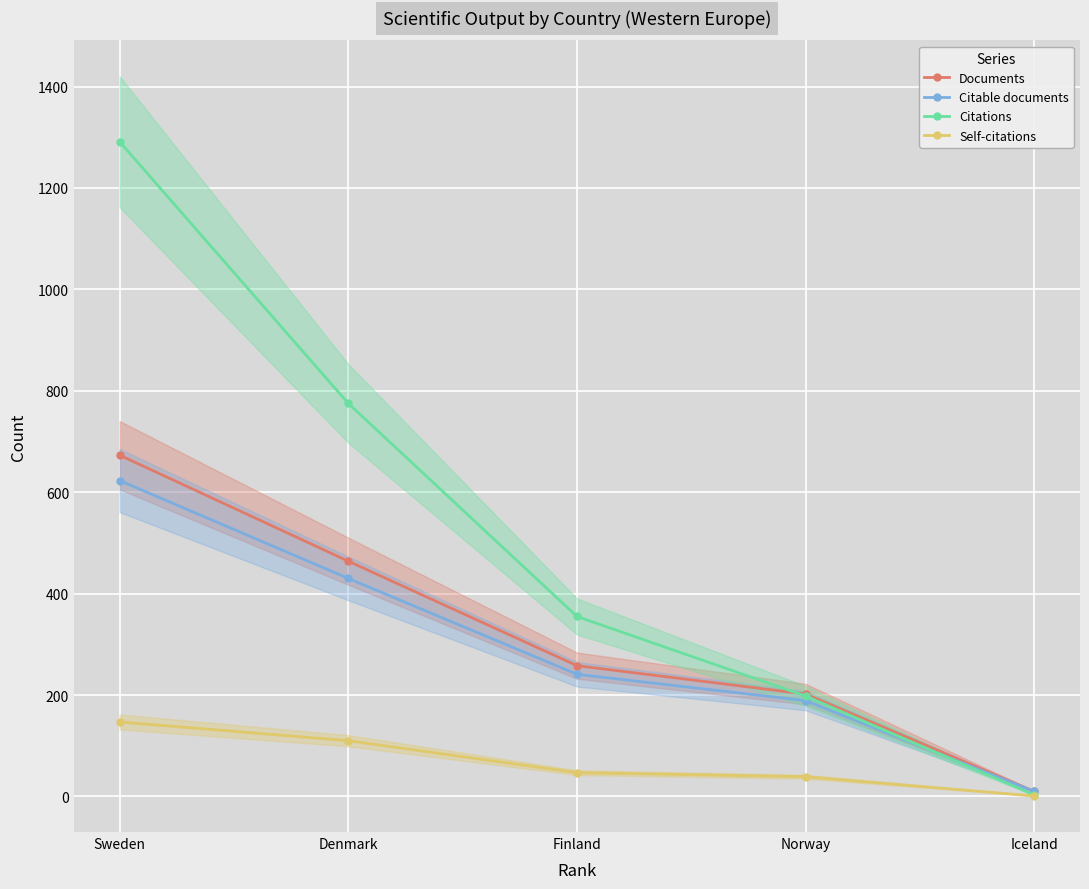

Read the Documents value at Denmark.

464